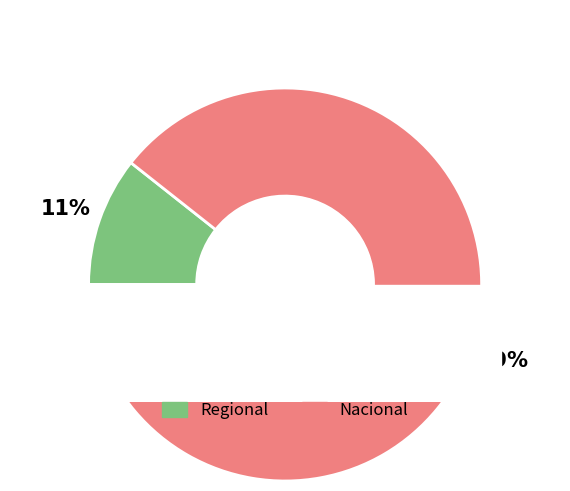

True or false: Nacional accounts for 89% of the total.

True